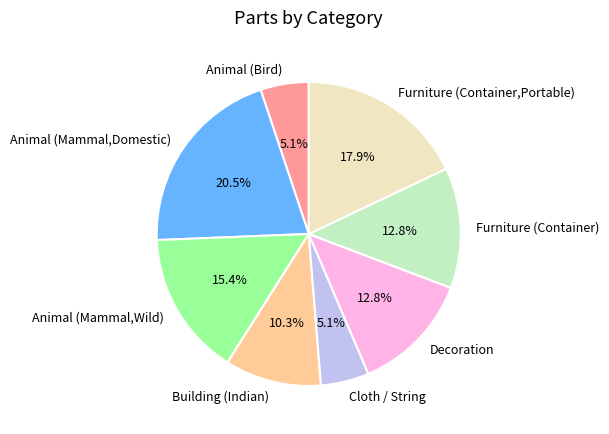

Which category has the biggest portion of the pie?

Animal (Mammal,Domestic)